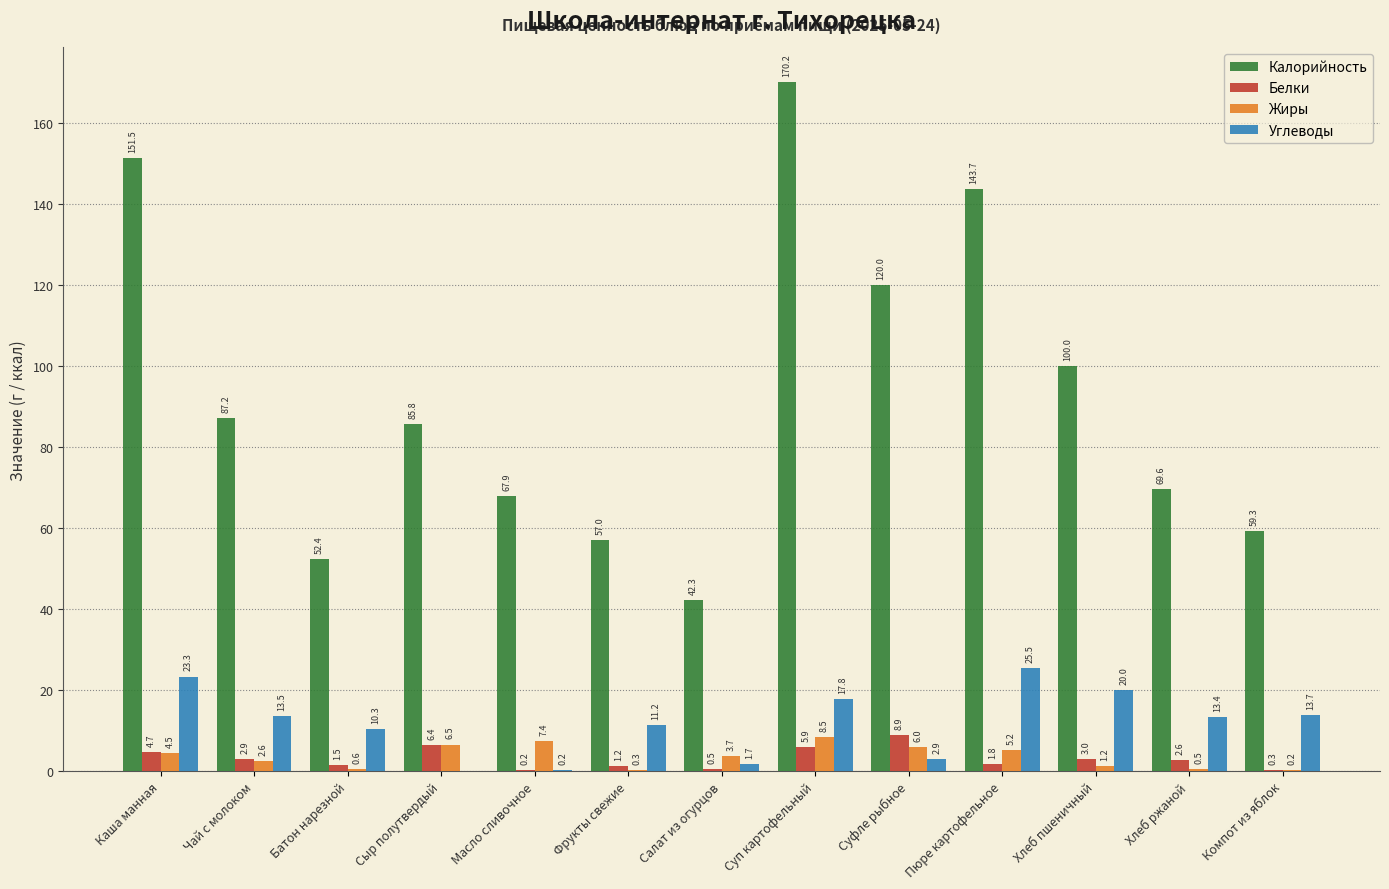

Where is Жиры nearest to the value 4?

Салат из огурцов